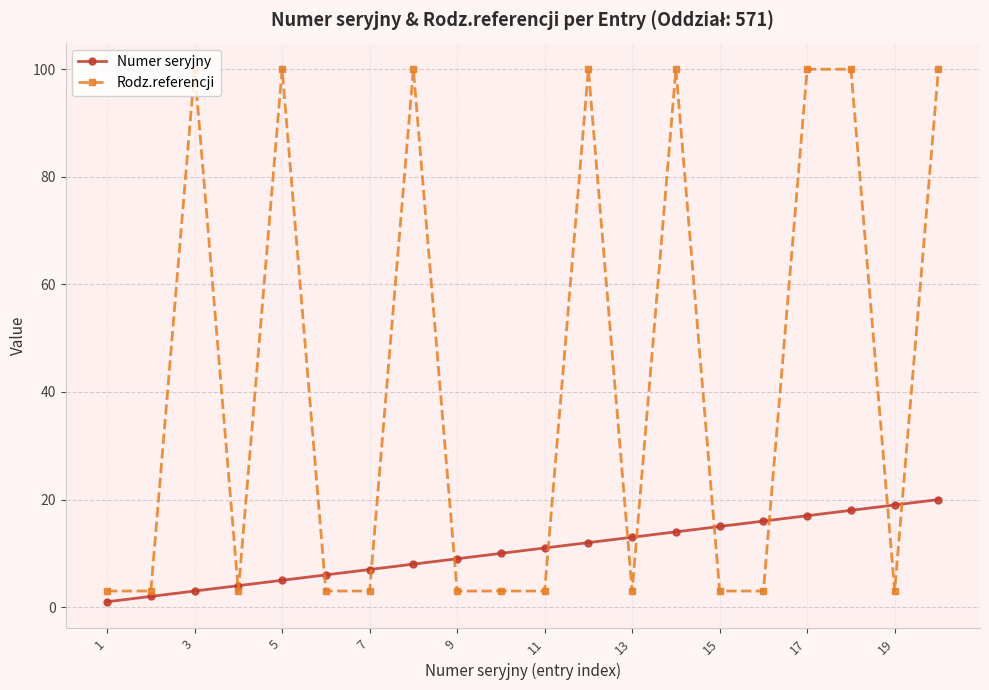

How many intersections are there between Numer seryjny and Rodz.referencji?

12